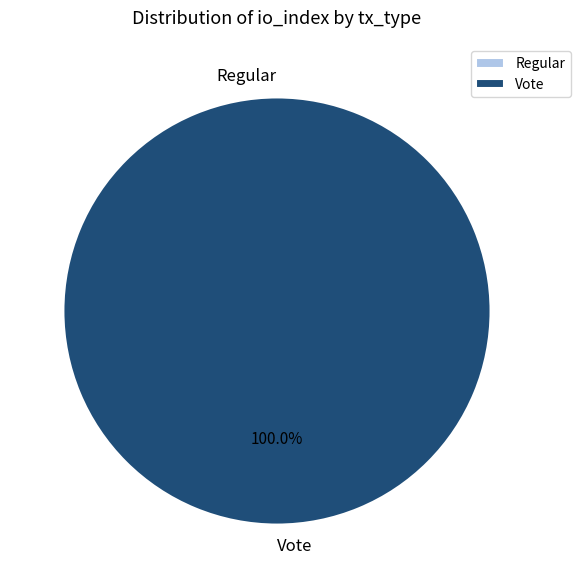

Is it true that Regular is 11% of the pie?

False